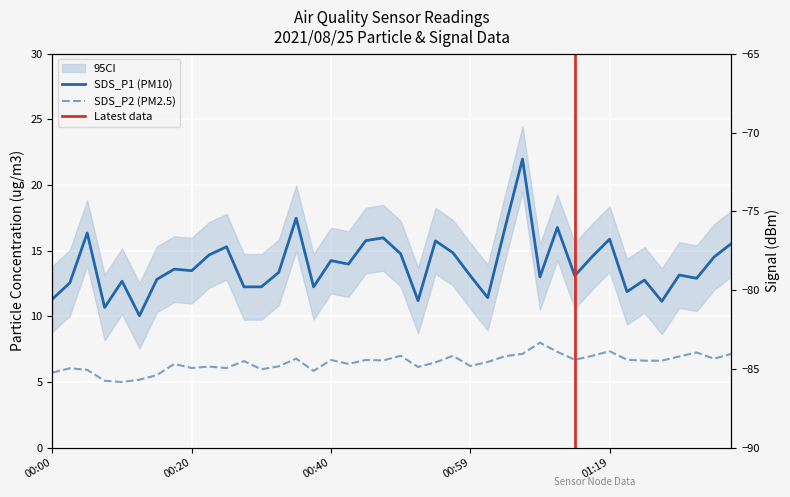

True or false: Signal and SDS_P2 intersect in this chart.

False